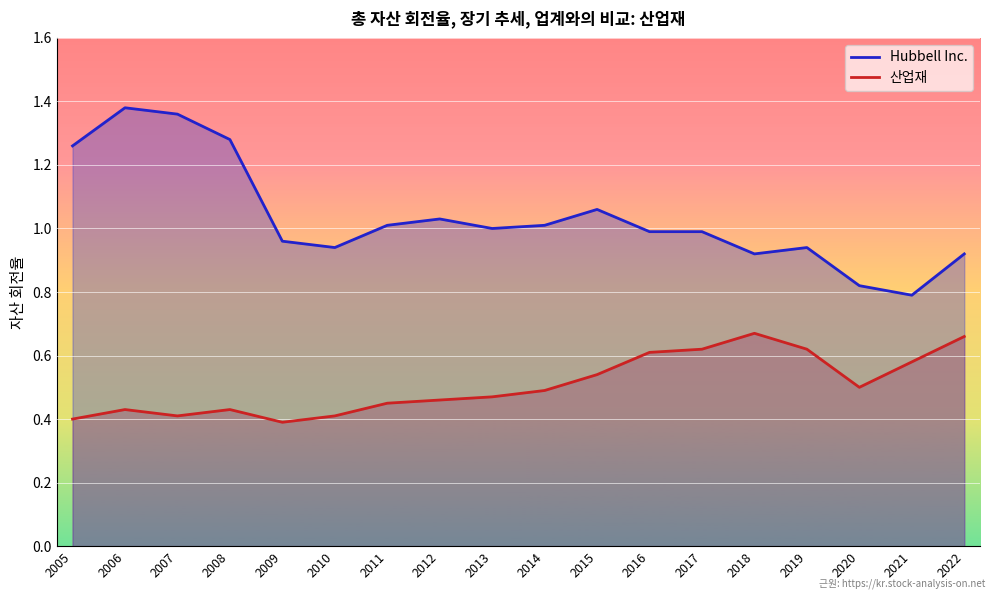

What is the sum of the 산업재 values at 2011 and 2017?

1.1